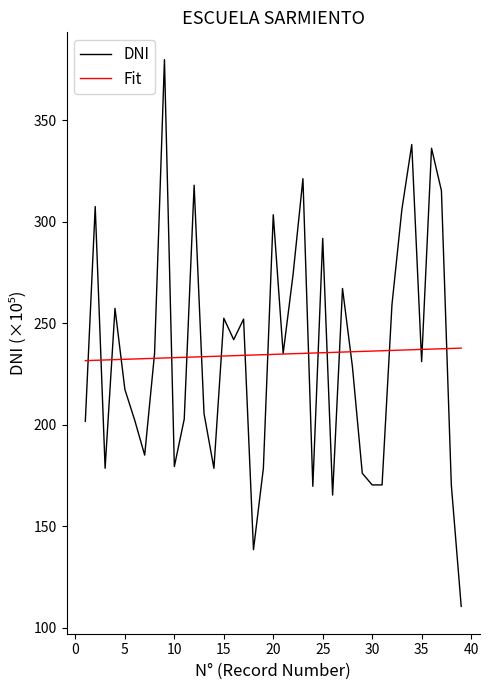

Rank the series by their maximum value, from highest to lowest.

DNI, Fit